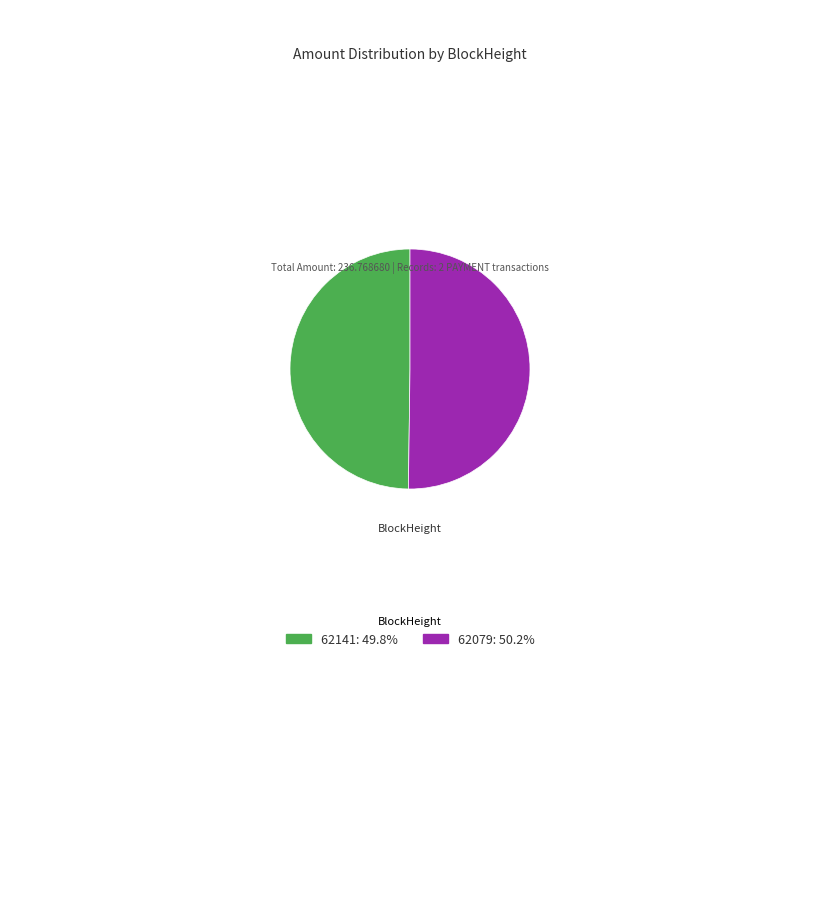

Do 62079: 50.2% and 62141: 49.8% together represent more than half of the pie?

Yes